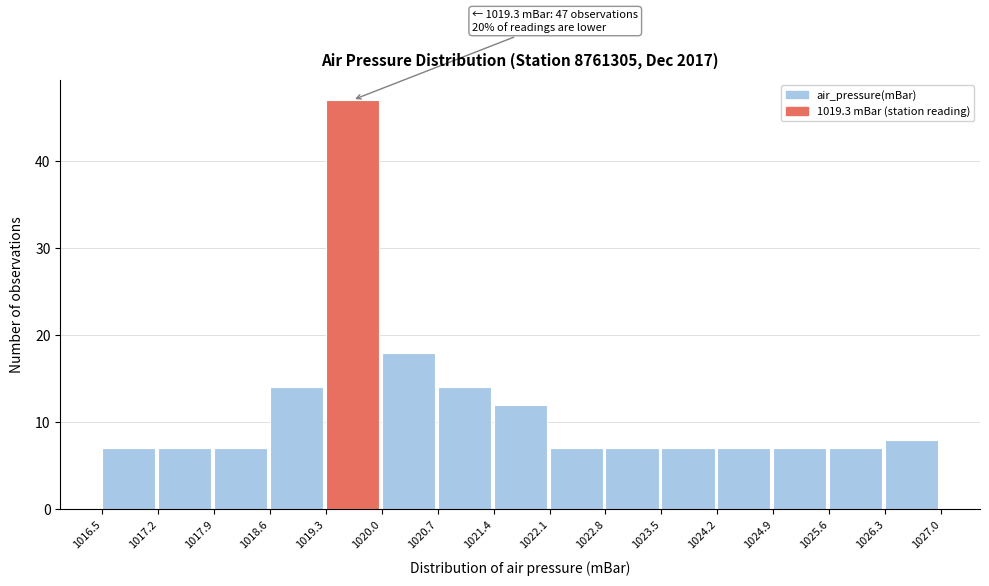

Which range on the x-axis has the tallest bar?

1019.3 to 1020.0